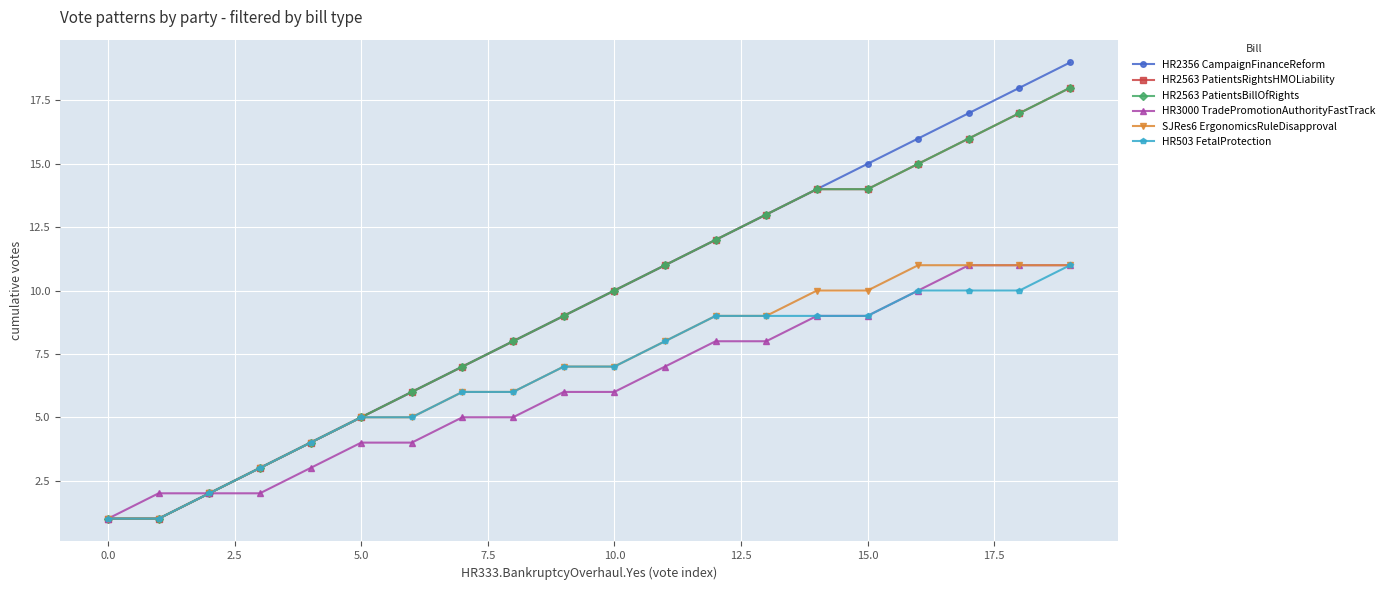

Which series has the largest range (max minus min)?

HR2356 CampaignFinanceReform